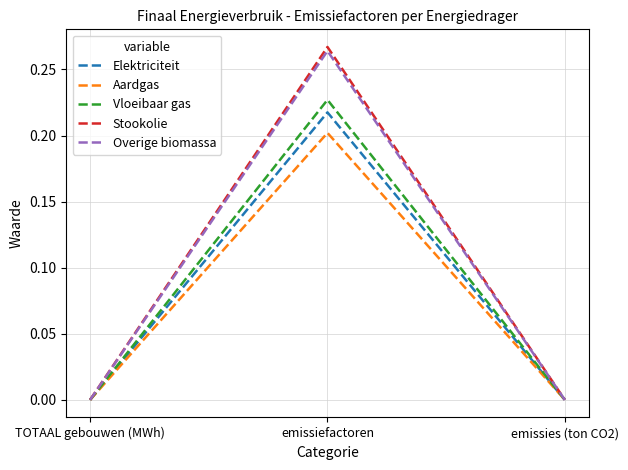

What is the total value across all series at emissiefactoren?

1.2